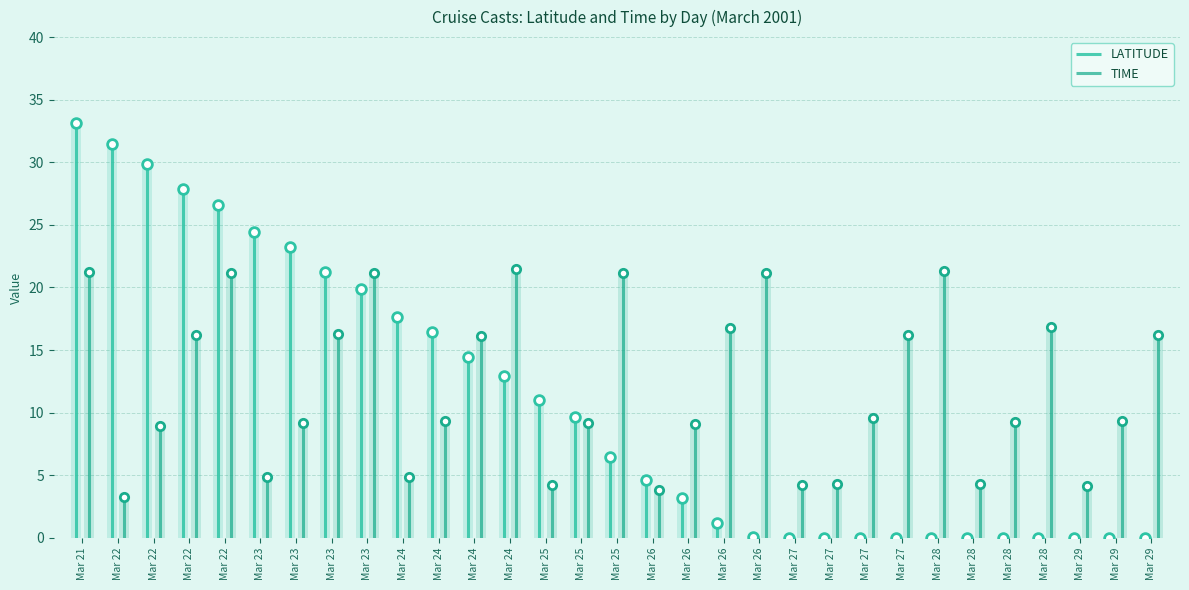

How many values in the LATITUDE series are below 6?

15